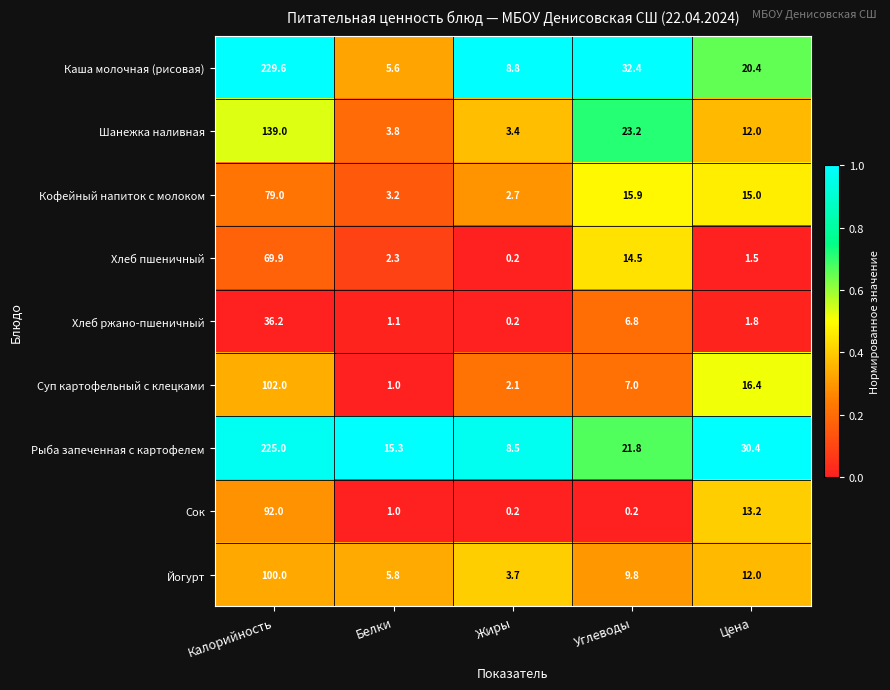

Between Белки and Жиры, which series saw the biggest shift?

Рыба запеченная с картофелем